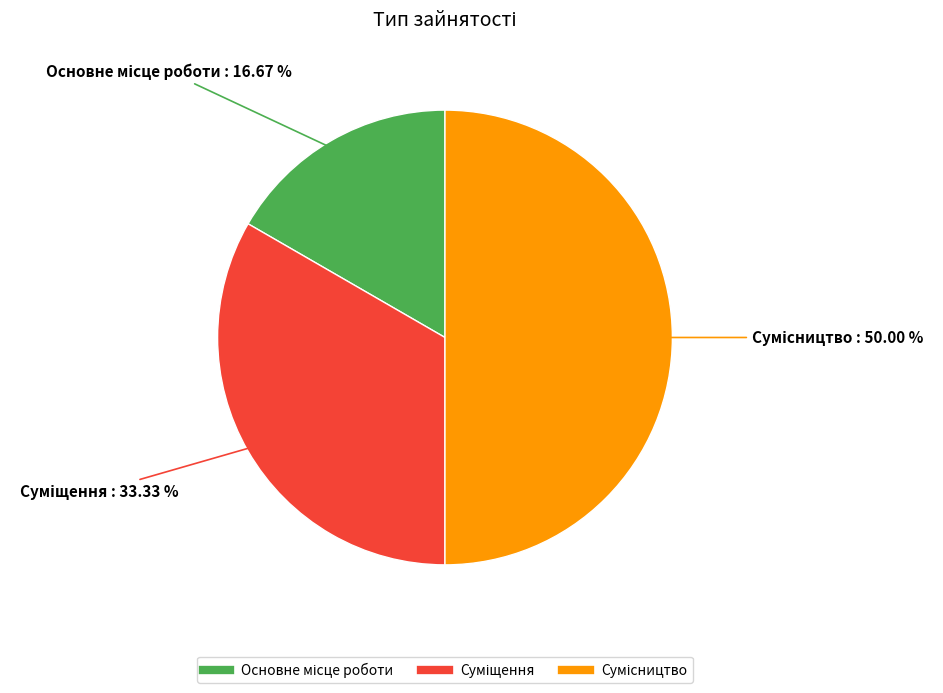

Count the number of slices in the pie.

3